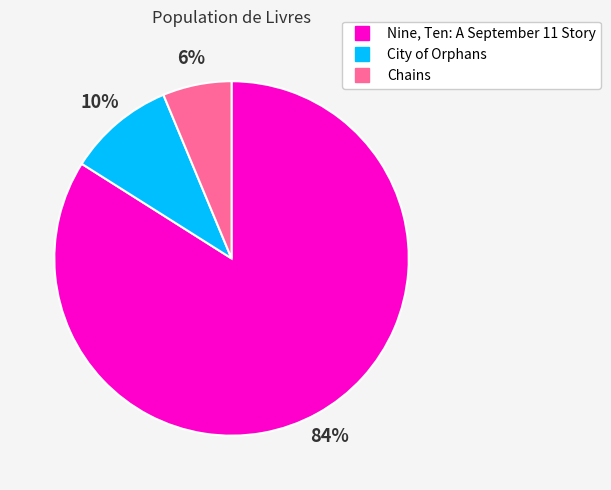

To the nearest percent, what is the difference between the Nine, Ten: A September 11 Story and City of Orphans slice percentages?

74%